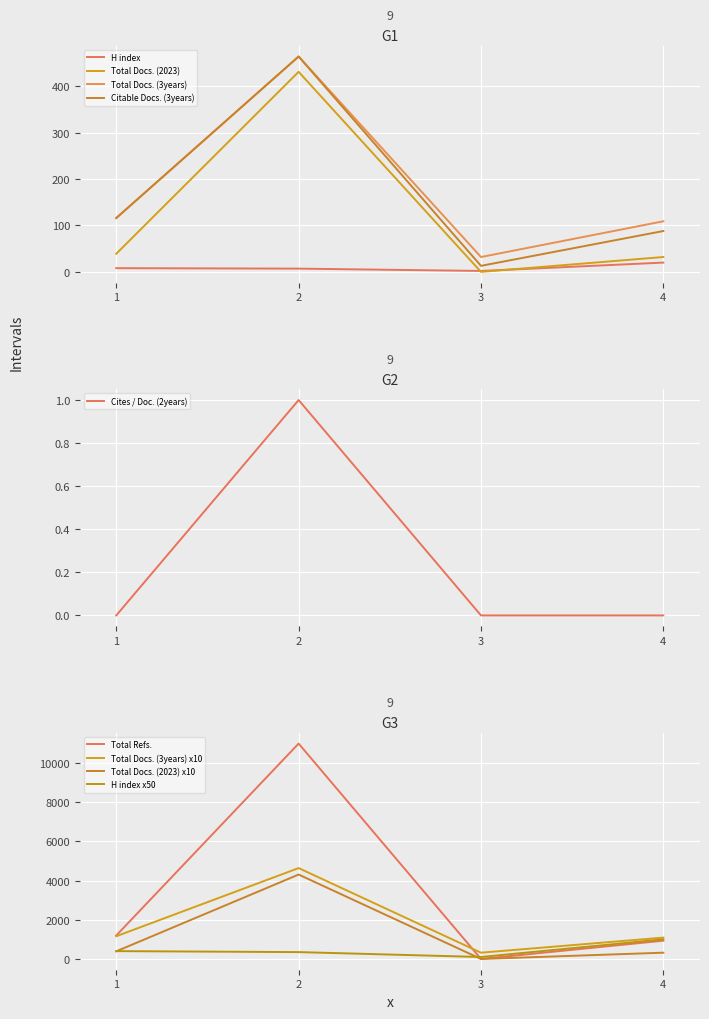

What is the difference between the maximum and minimum values in the Total Docs. (3years) series?

432